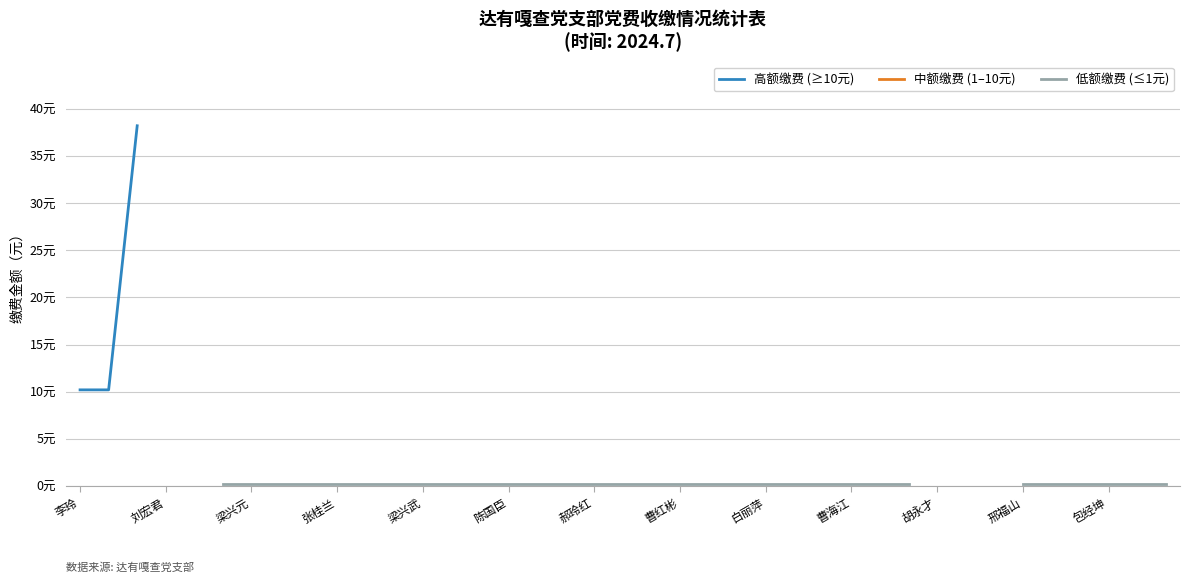

True or false: 低额缴费 (≤1元) and 中额缴费 (1–10元) cross at least once.

False